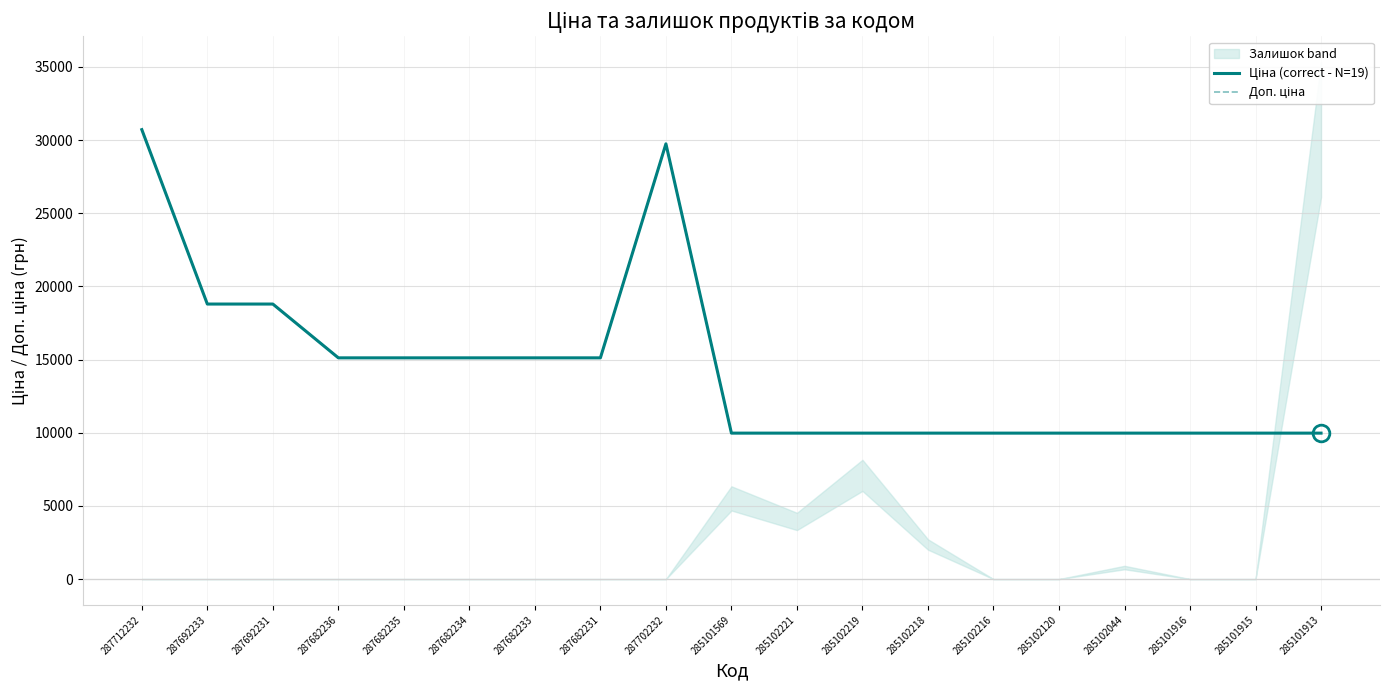

What is the difference between the maximum and second lowest values in the Ціна (correct - N=19) series?

20742.1